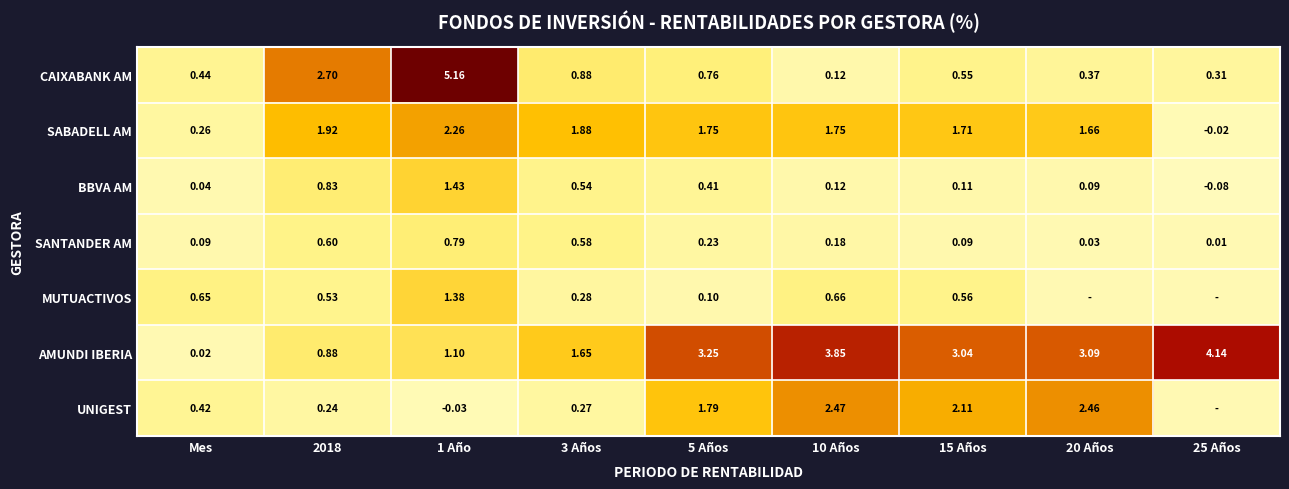

Where does the BBVA AM series first go above 0?

Mes